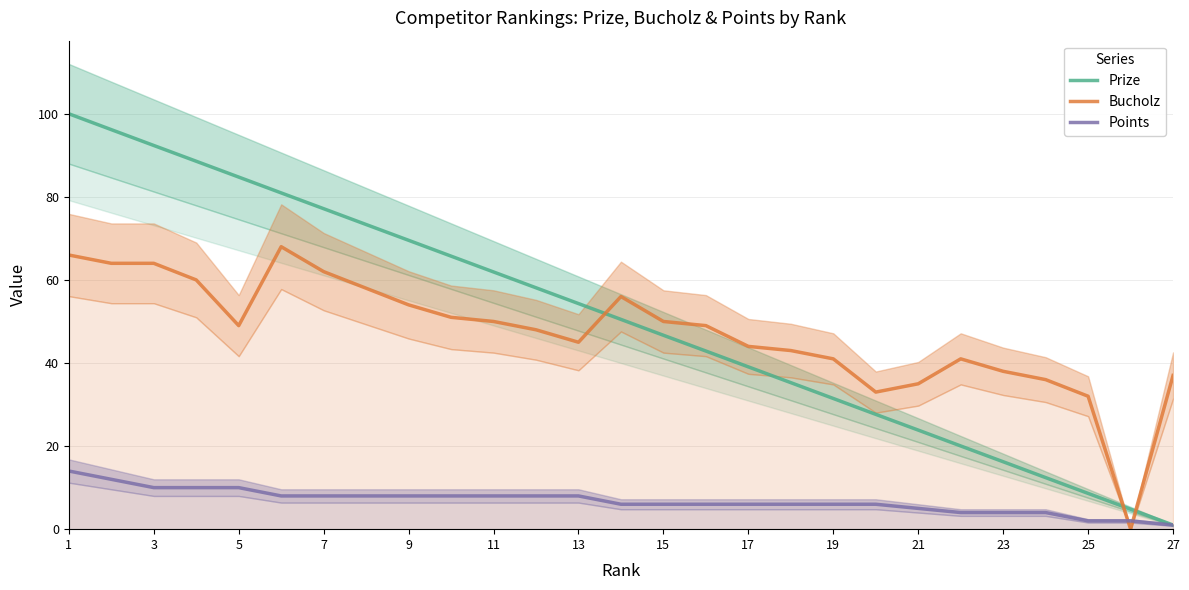

What is the value of the Points point at the 2nd from the left?

12.0